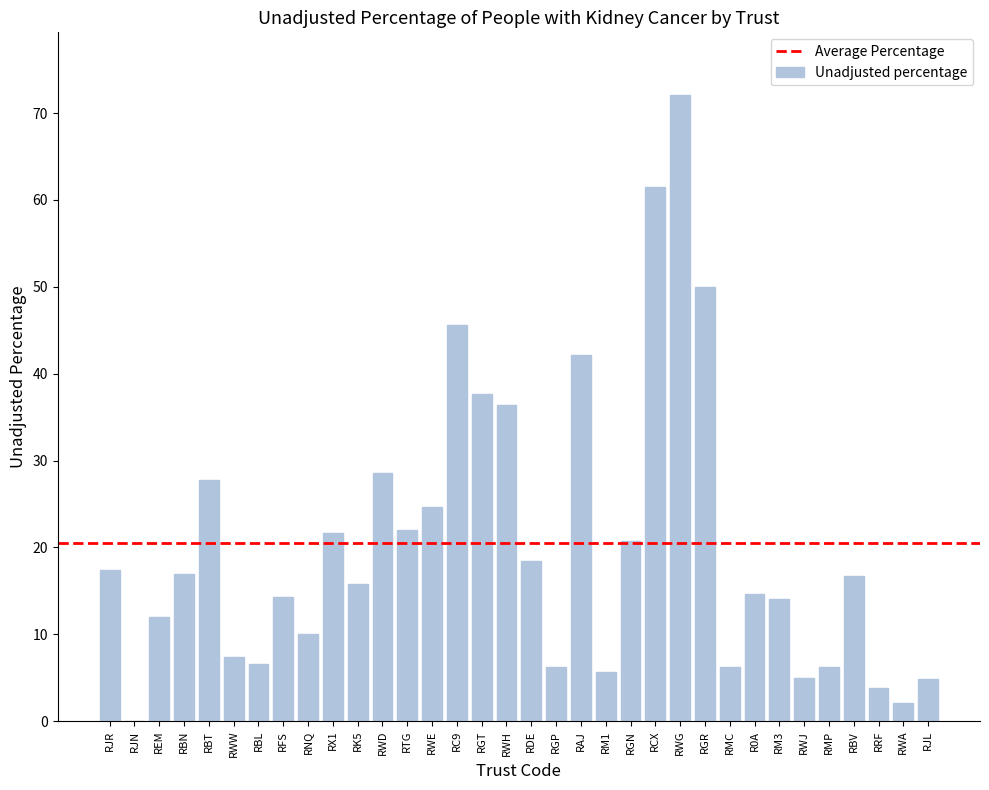

What is the difference between the values at RGN and RFS?

6.5